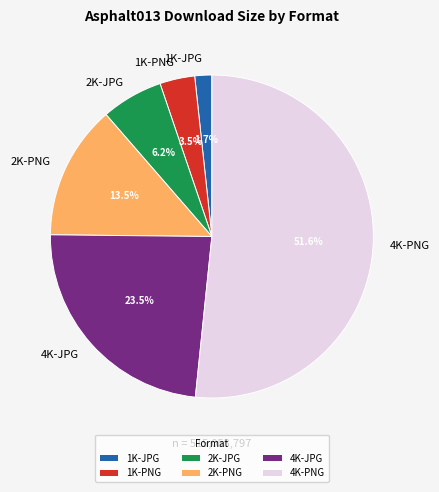

Approximately how many times larger is the value at 1K-PNG compared to 1K-JPG?

2.1